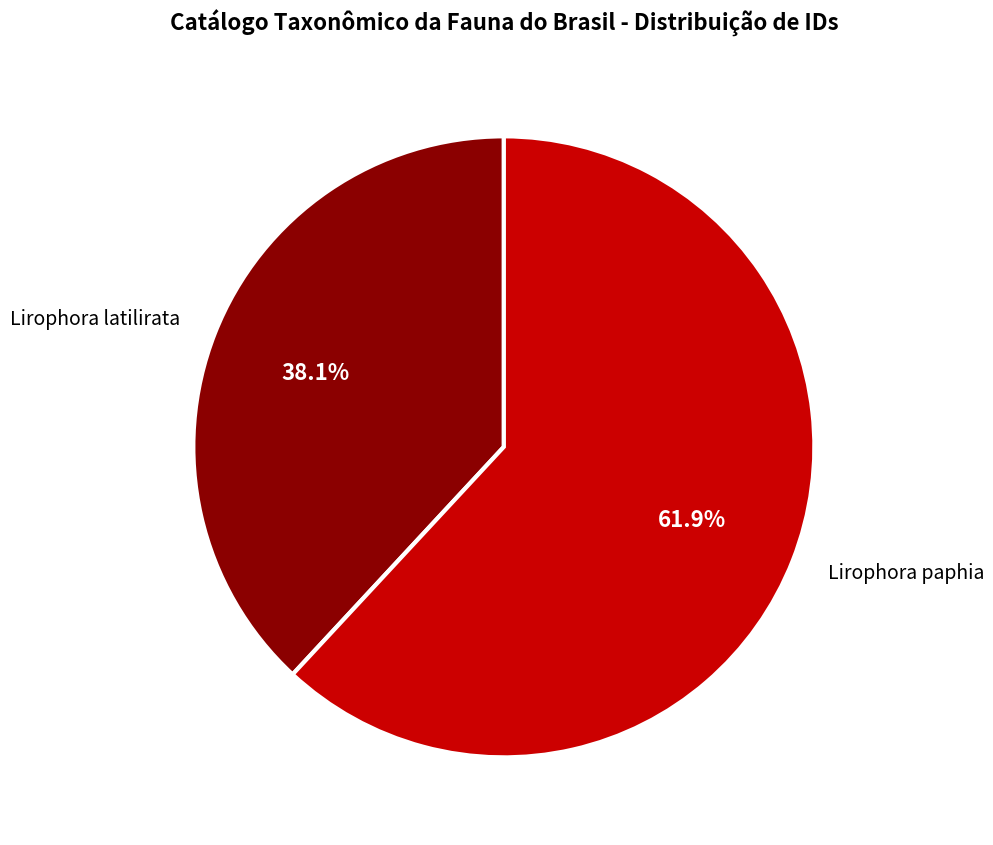

Is it true that Lirophora paphia is 62% of the pie?

True